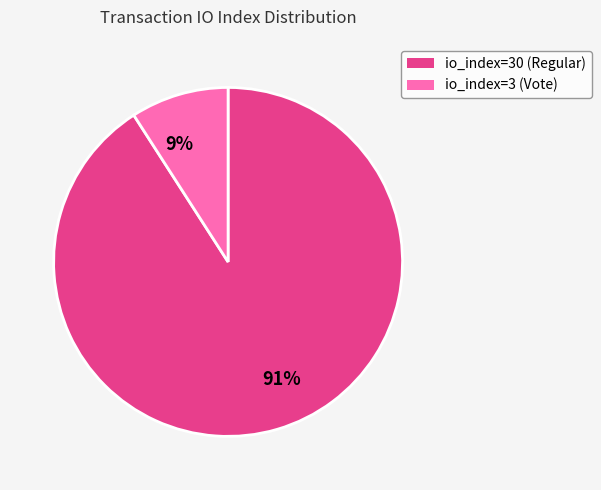

To the nearest percent, what is the combined percentage of 9% and 91%?

100%